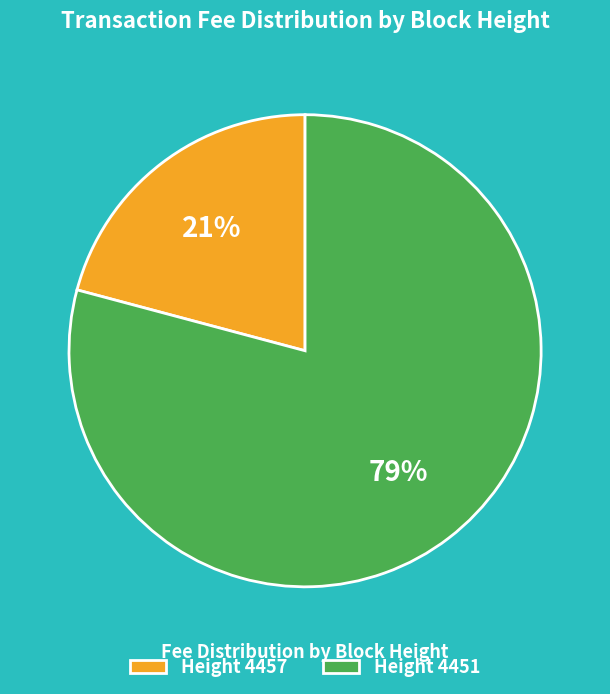

To the nearest percent, what is the difference between the largest and smallest slice percentages?

58%